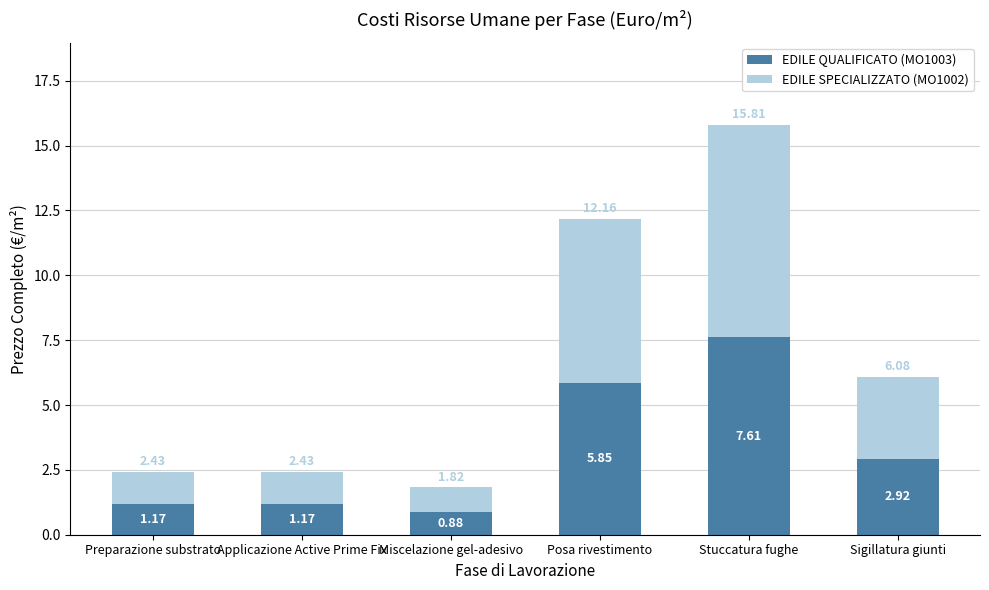

Which category has the highest value in the EDILE QUALIFICATO (MO1003) series?

Stuccatura fughe